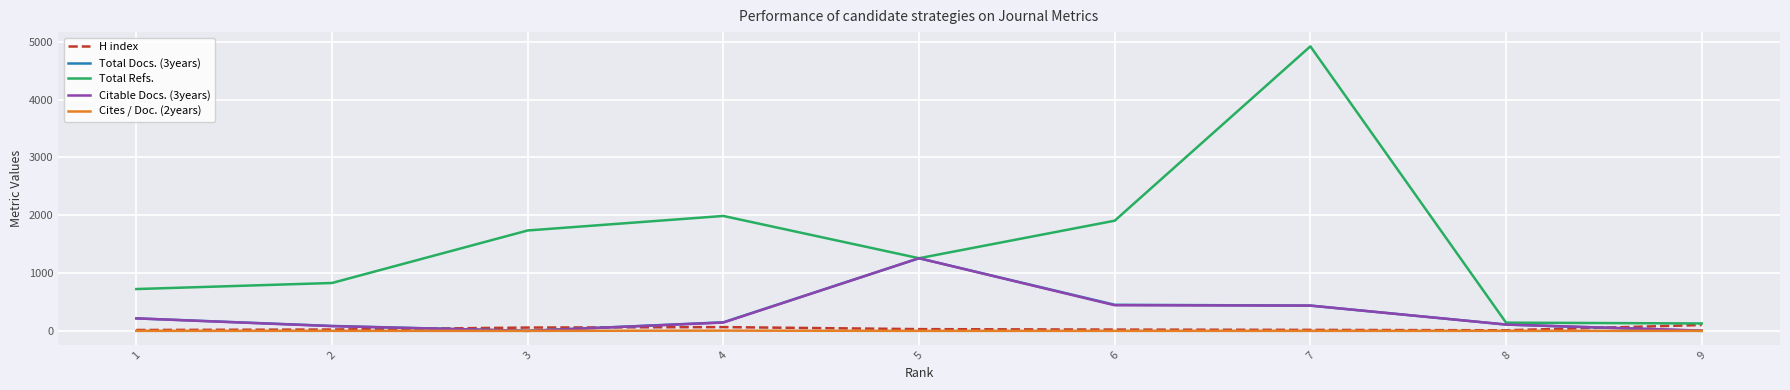

Which series has the widest spread of values?

Total Refs.